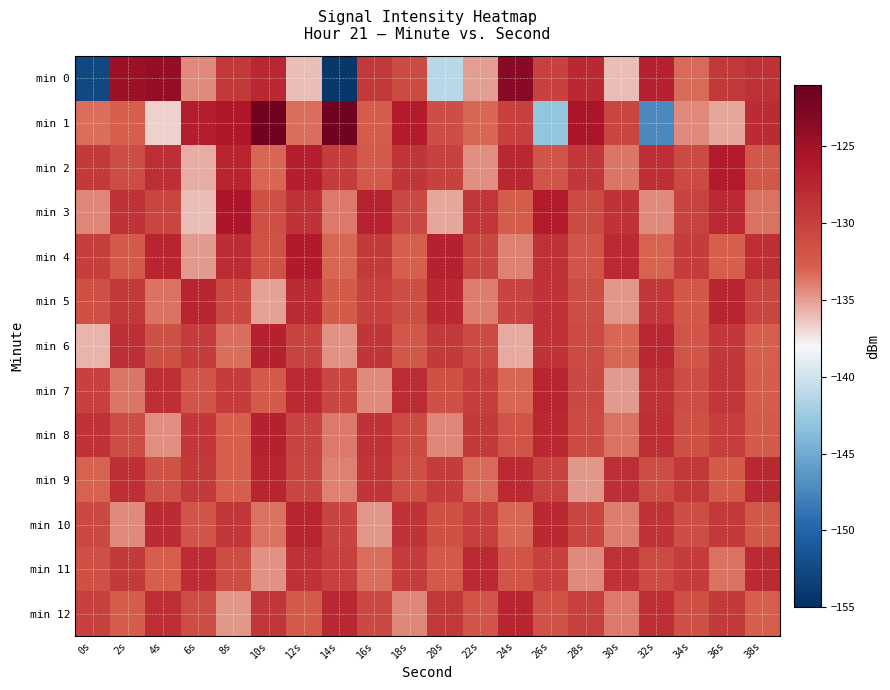

At which category does the chart reach its minimum across all series?

14s